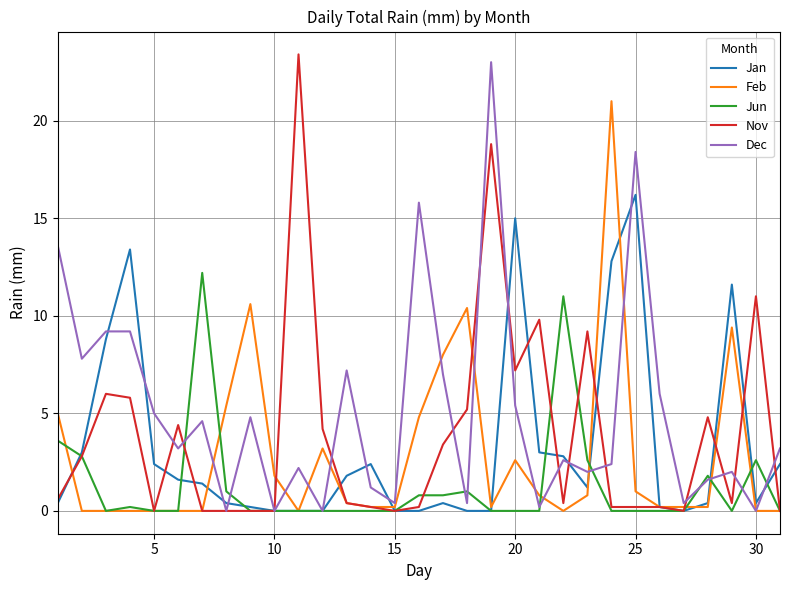

Which series has the largest total across all categories?

Dec